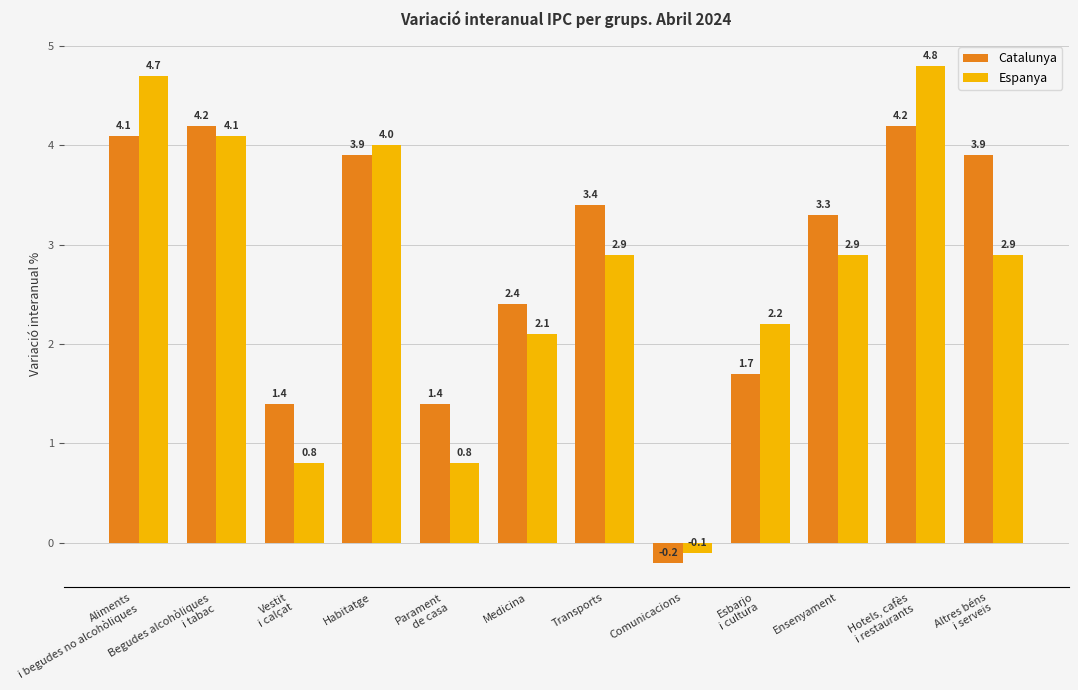

How many bars are there in total?

24